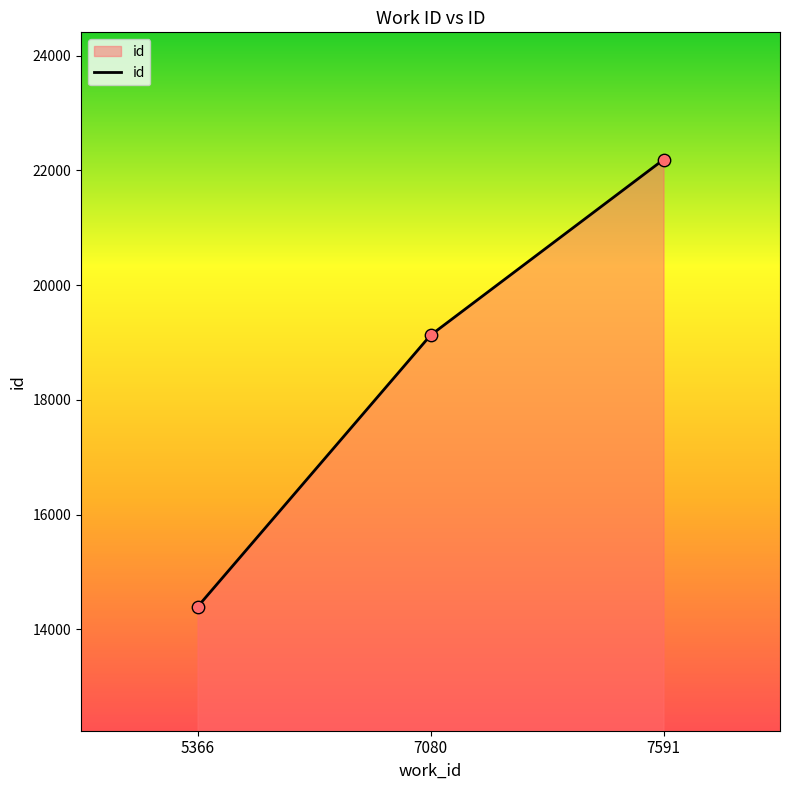

What is the change in value from 5366 to 7080?

+4735